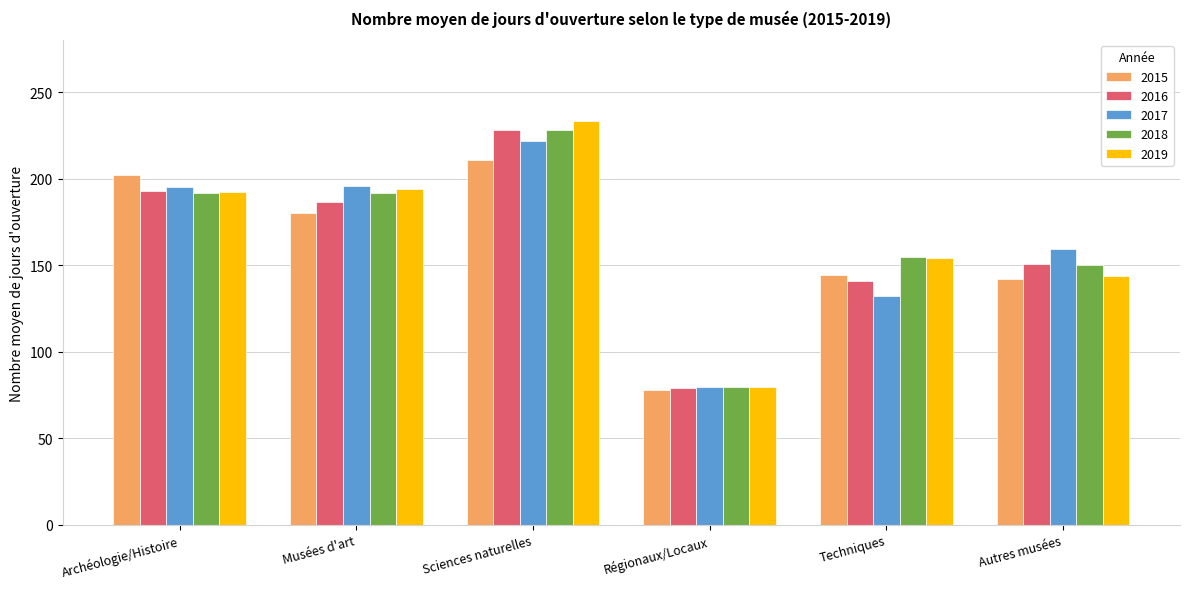

What is the maximum value shown in the chart?

233.2